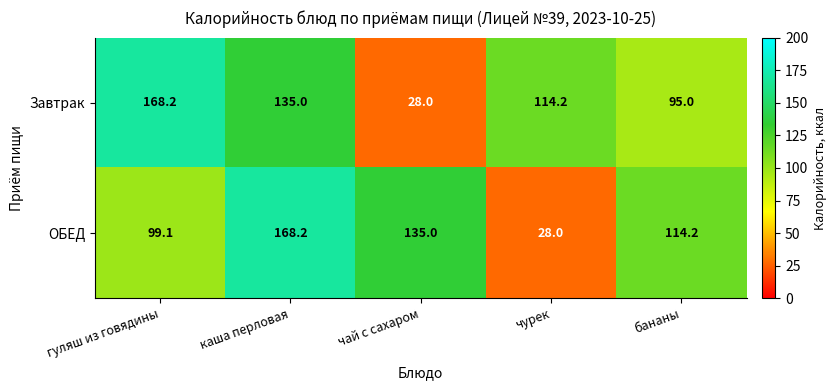

At which label does ОБЕД reach its minimum?

чурек